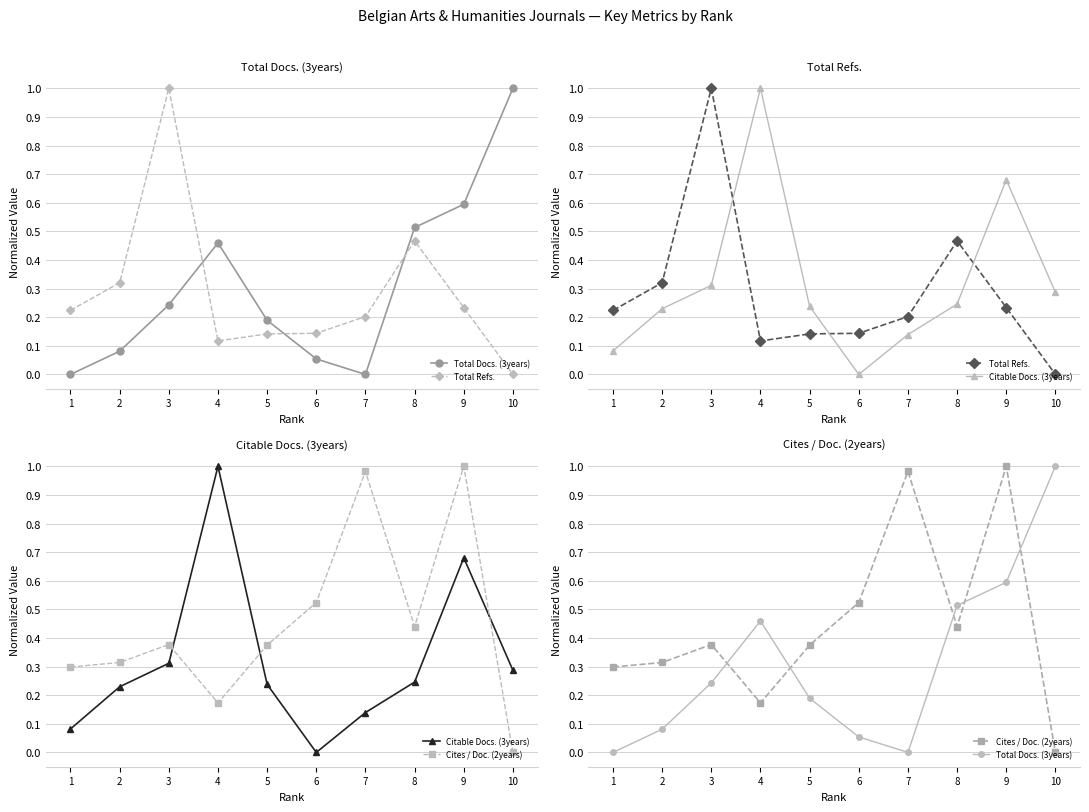

Count the number of data series in this chart.

4